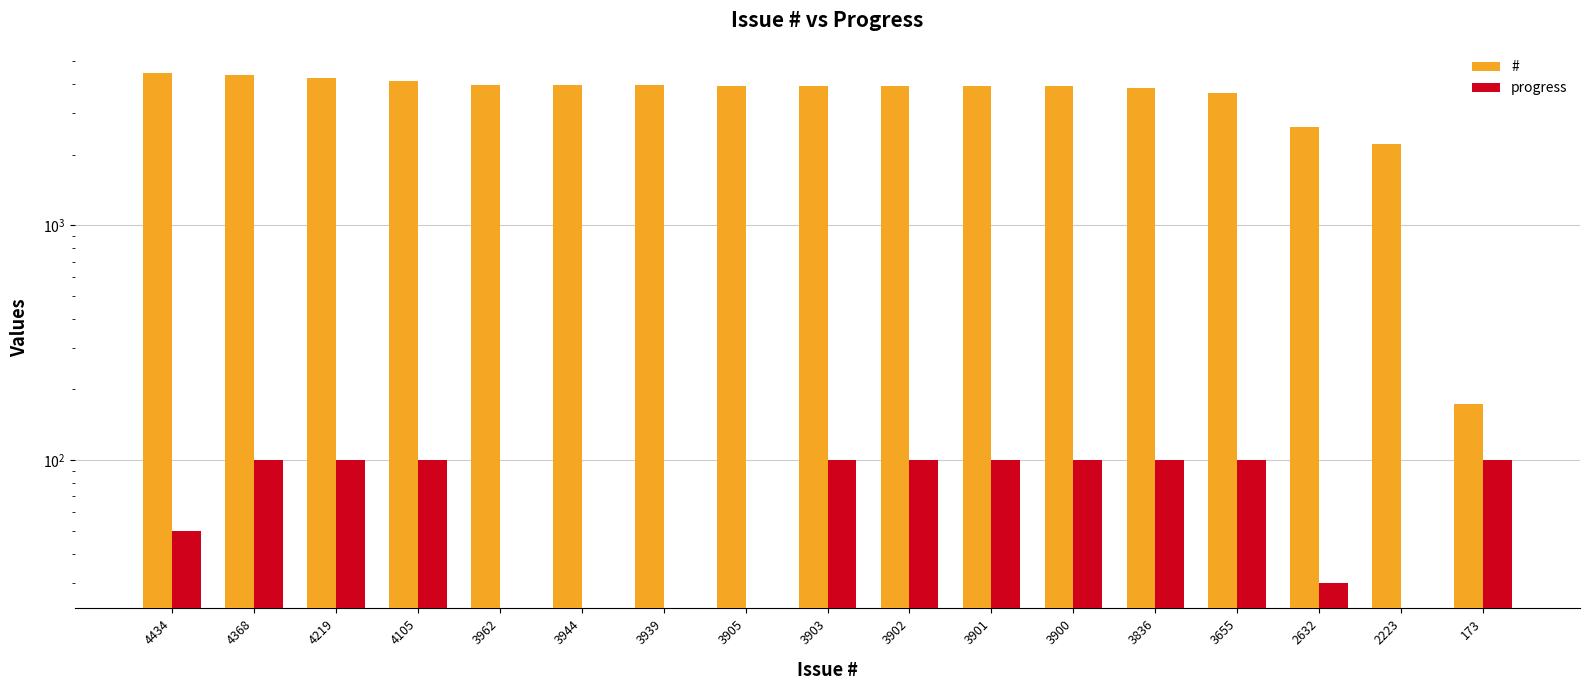

Between 4368 and 3902, which is larger?

4368